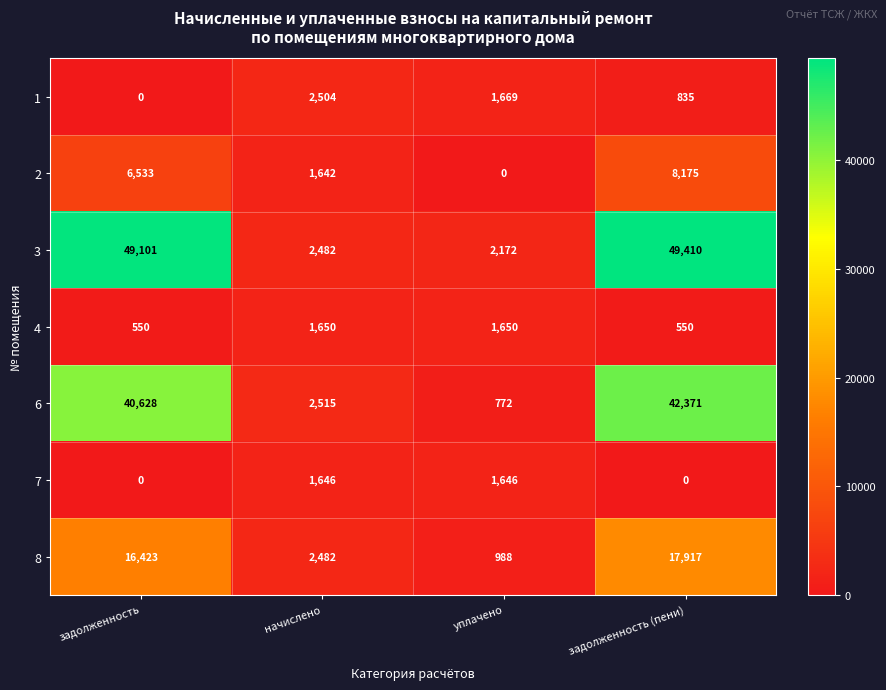

Which series has the largest range (max minus min)?

3